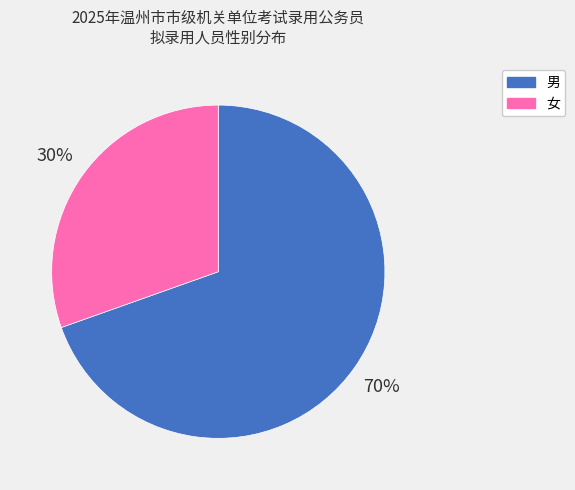

The 男 slice represents 70% of the pie. True or false?

True